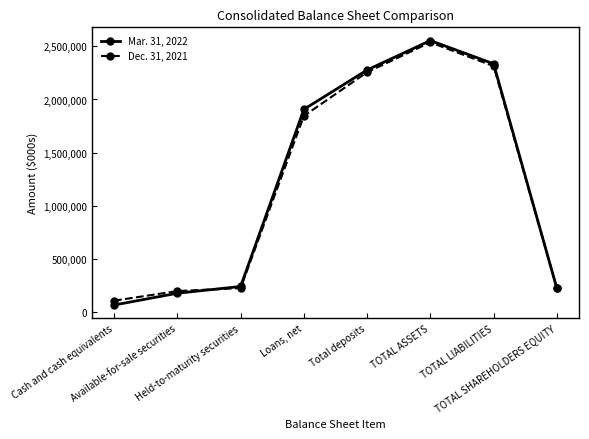

What position from the left is Cash and cash equivalents?

1